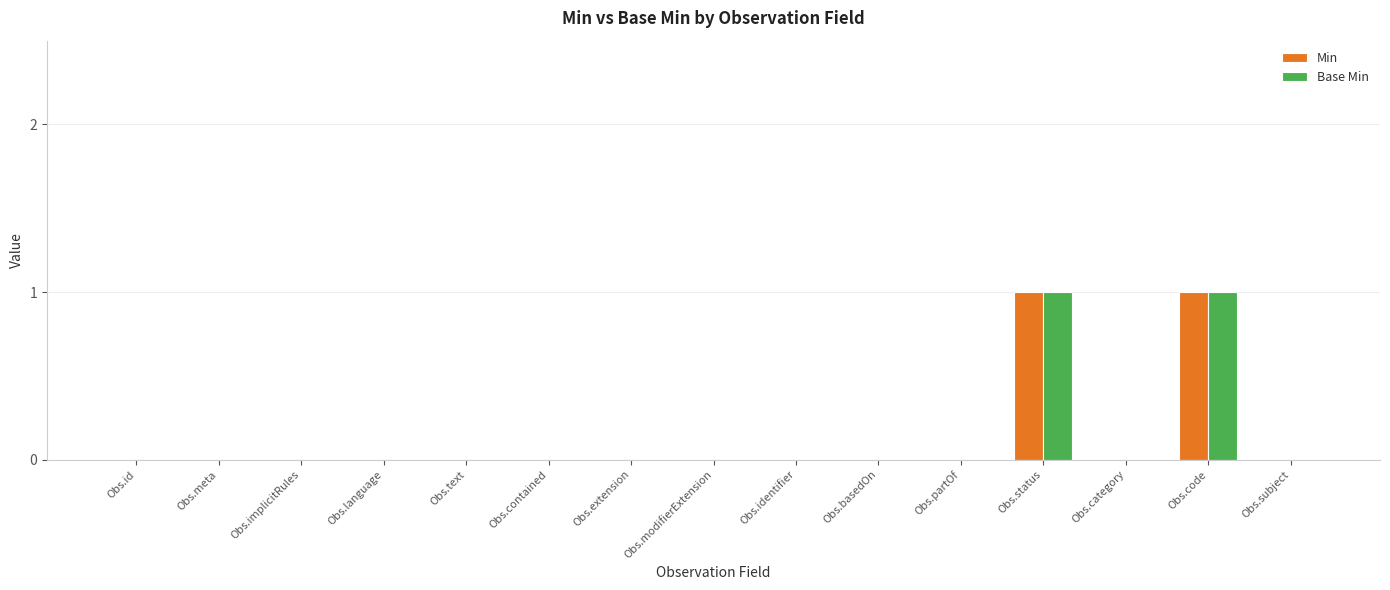

The Base Min series shows 1 at Obs.code. True or false?

True